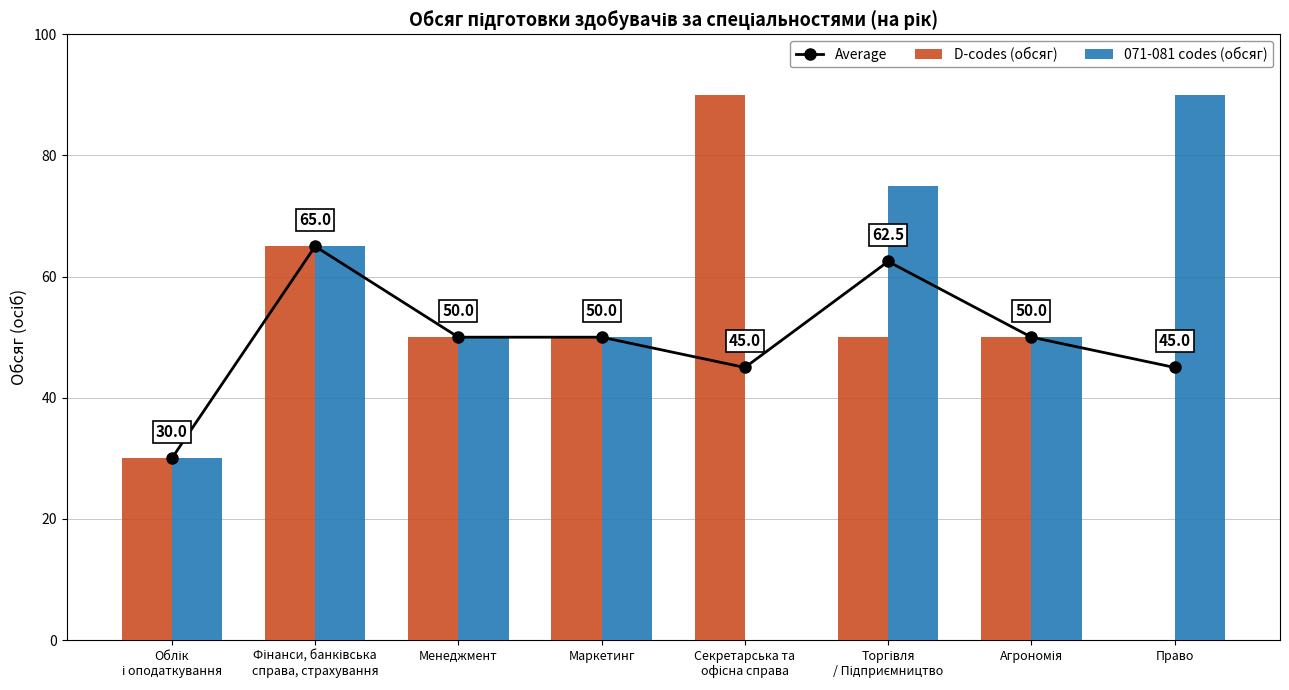

What is the label of the 6th bar from the right?

Менеджмент